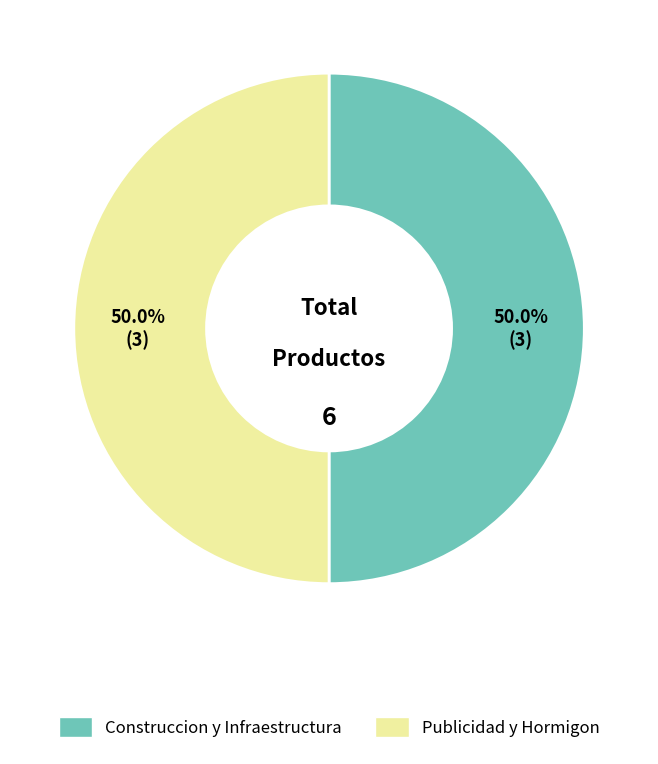

What is the ratio of the value at Publicidad y Hormigon to the value at Construccion y Infraestructura?

1.0